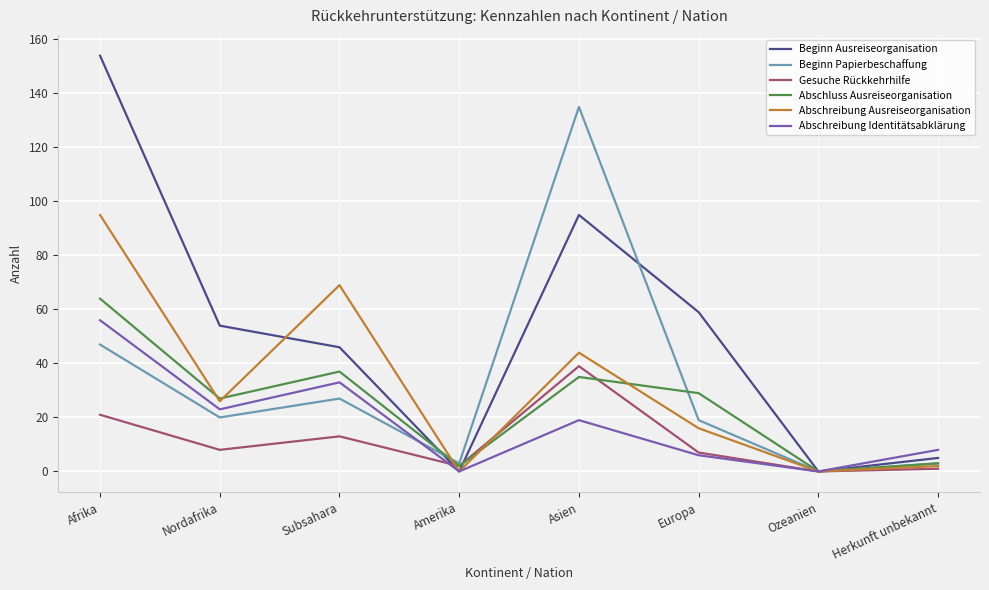

Is it true that Abschreibung Ausreiseorganisation equals 25 at Europa?

False